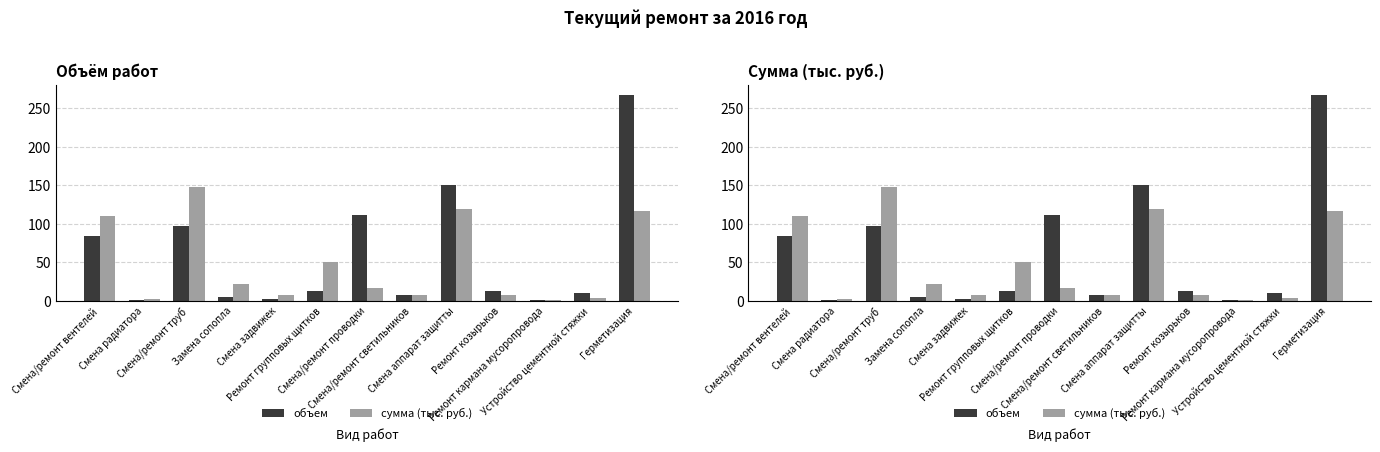

How many bars are there in each group?

2